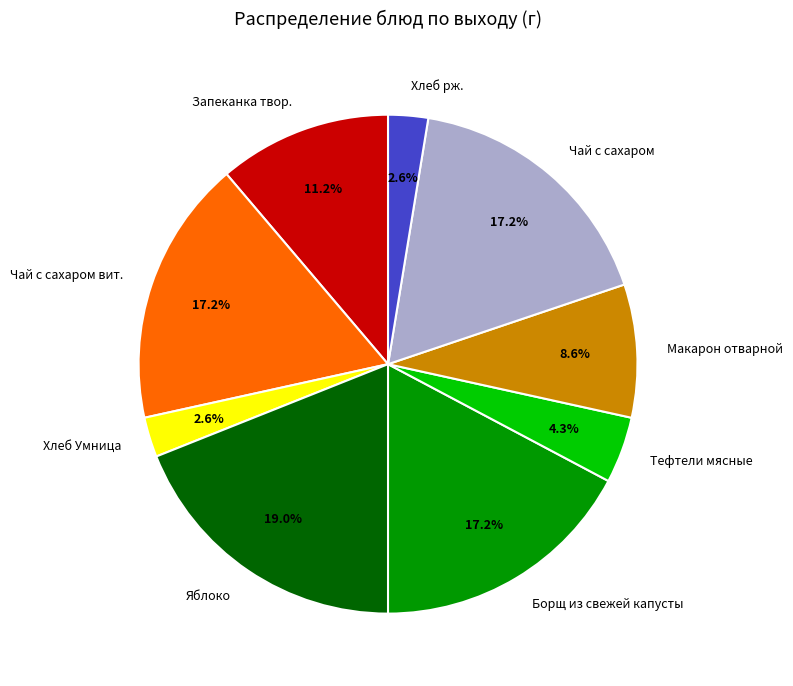

Which slice is the largest?

Яблоко